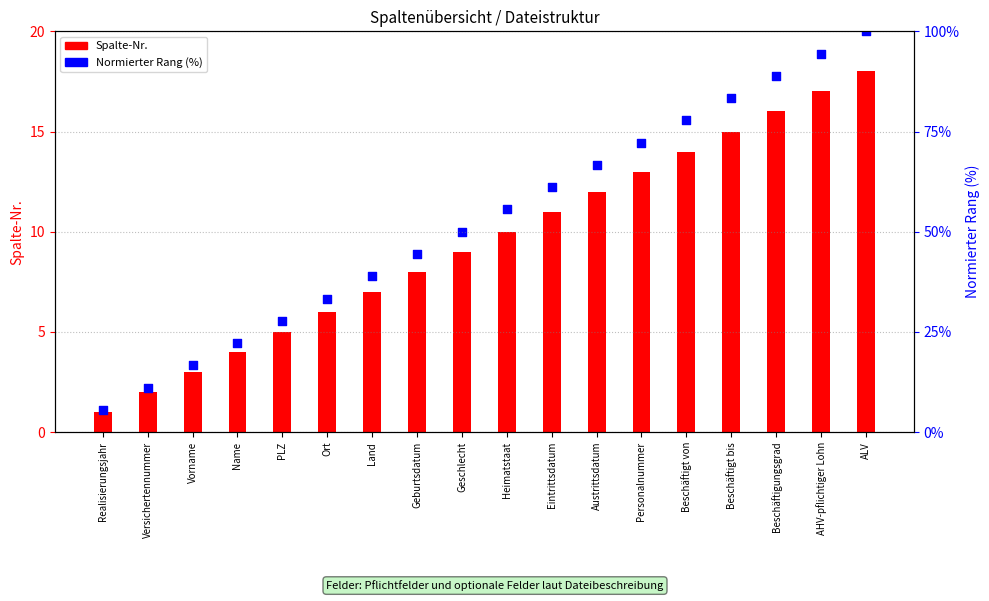

Which series has the widest spread of Y values?

Normierter Rang (%)